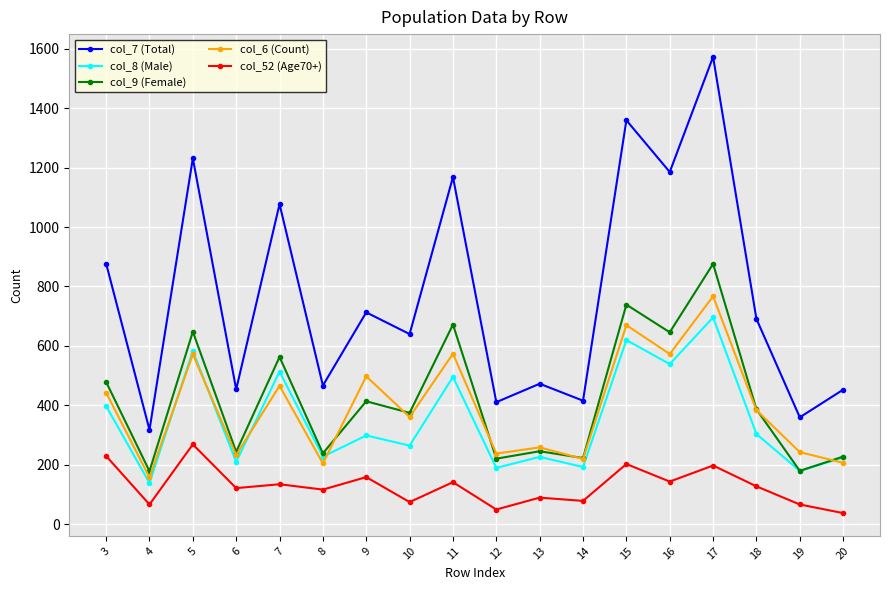

Between 4 and 15, which series saw the biggest shift?

col_7 (Total)